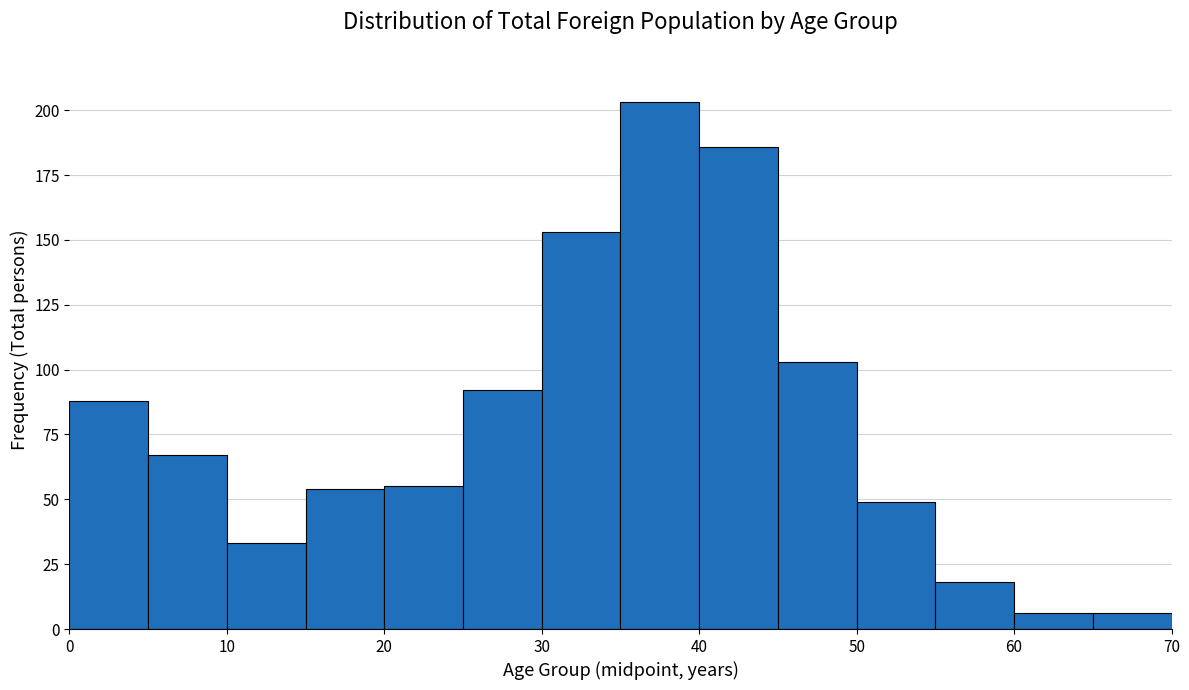

Reading left to right, list every bar in this chart as the range it spans on the x-axis followed by its height. The values are not printed on the chart, so give them approximately, as read against the axis.

0 to 5: 90
5 to 10: 65
10 to 15: 35
15 to 20: 55
20 to 25: 55
25 to 30: 90
30 to 35: 155
35 to 40: 205
40 to 45: 185
45 to 50: 105
50 to 55: 50
55 to 60: 20
60 to 65: 5
65 to 70: 5